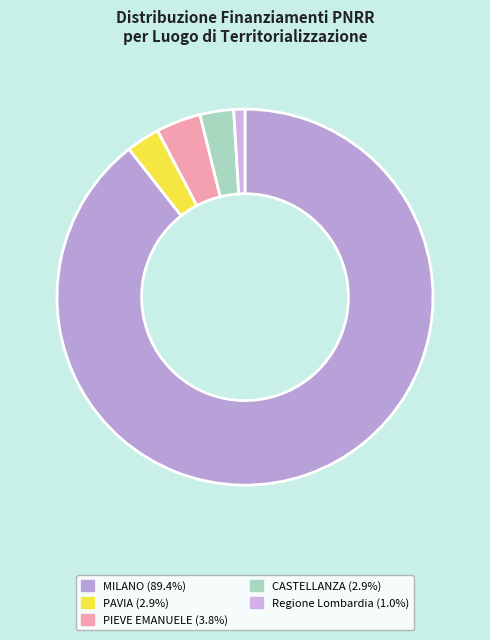

How many slices are in this pie chart?

5